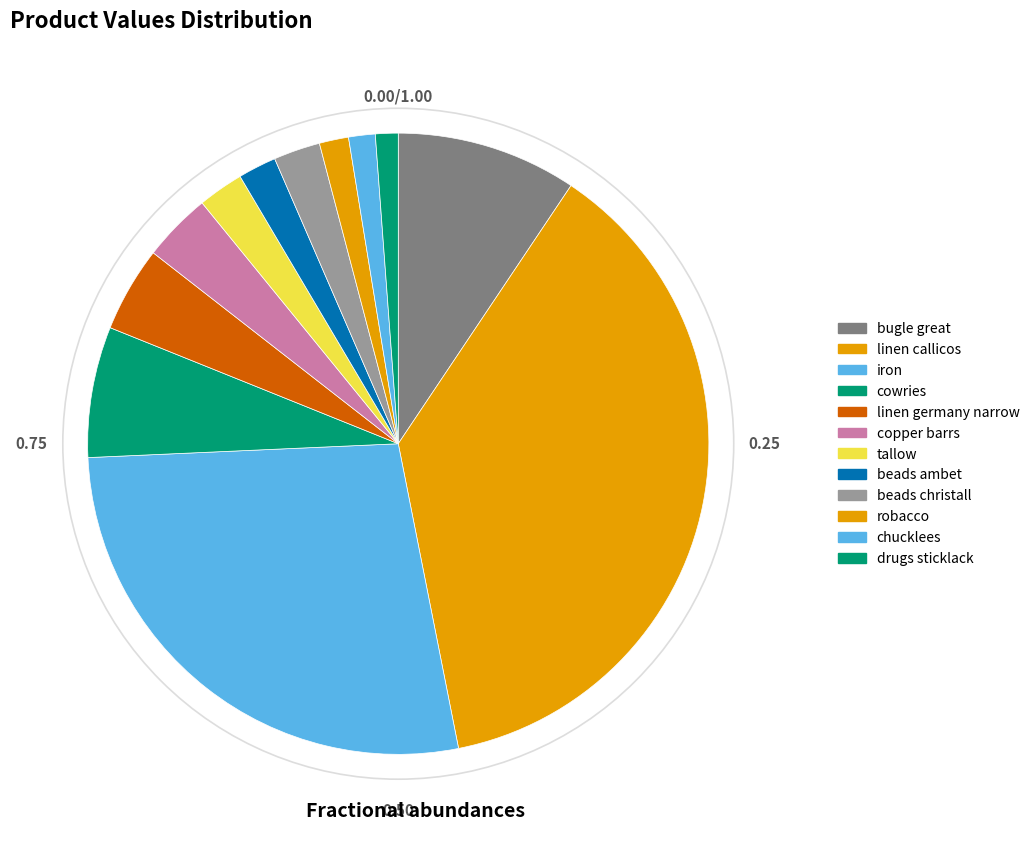

Which slice is the largest?

linen callicos